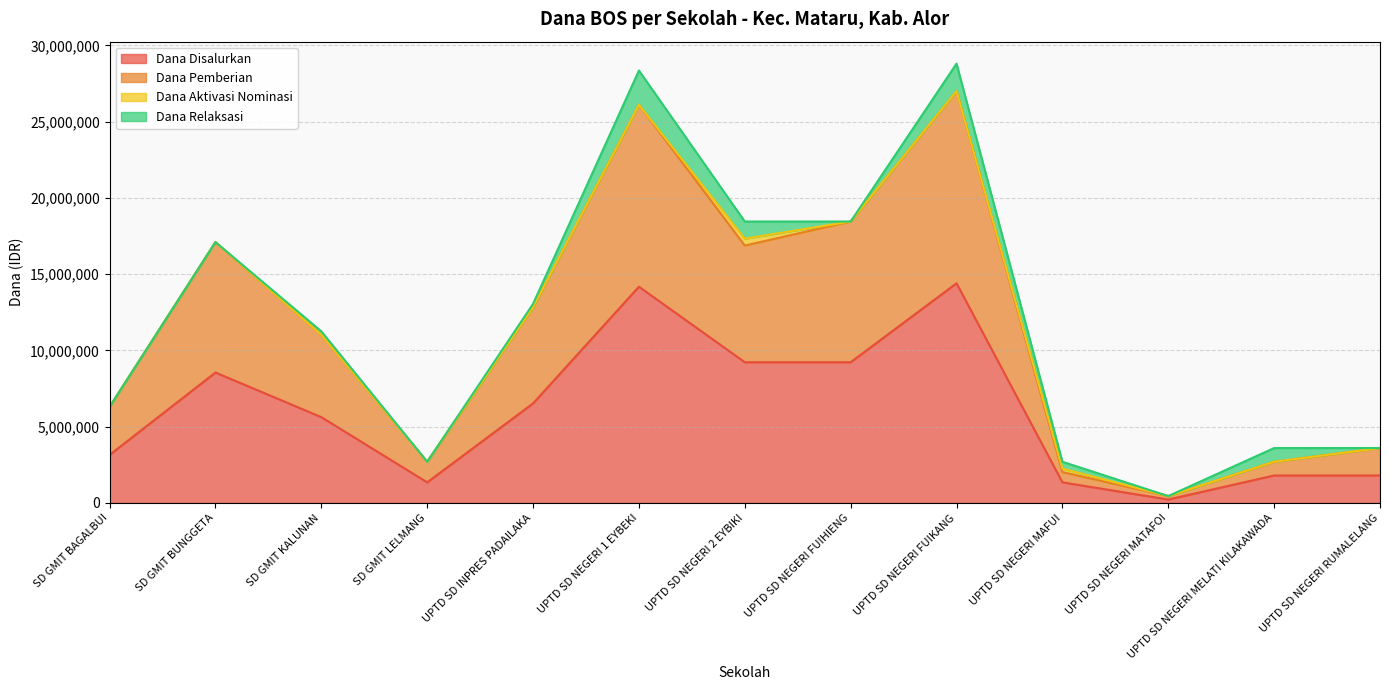

Which has a higher value, UPTD SD NEGERI 1 EYBEKI or SD GMIT KALUNAN?

UPTD SD NEGERI 1 EYBEKI